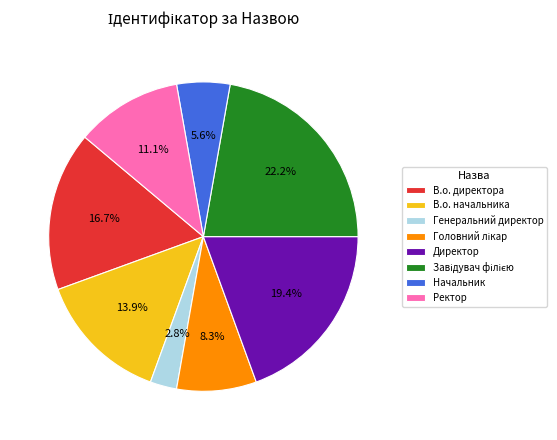

What percentage is the Начальник slice, to the nearest percent?

6%